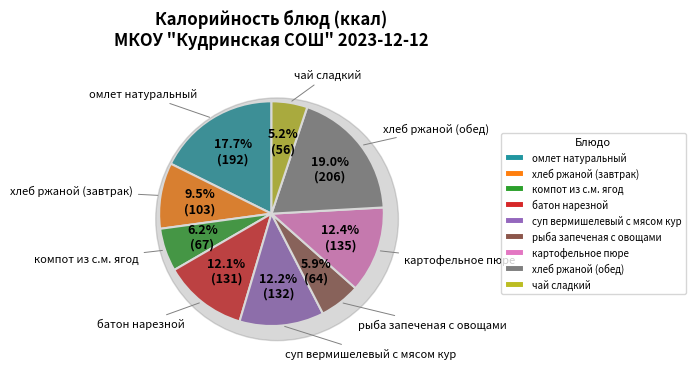

The рыба запеченая с овощами slice represents 6% of the pie. True or false?

True